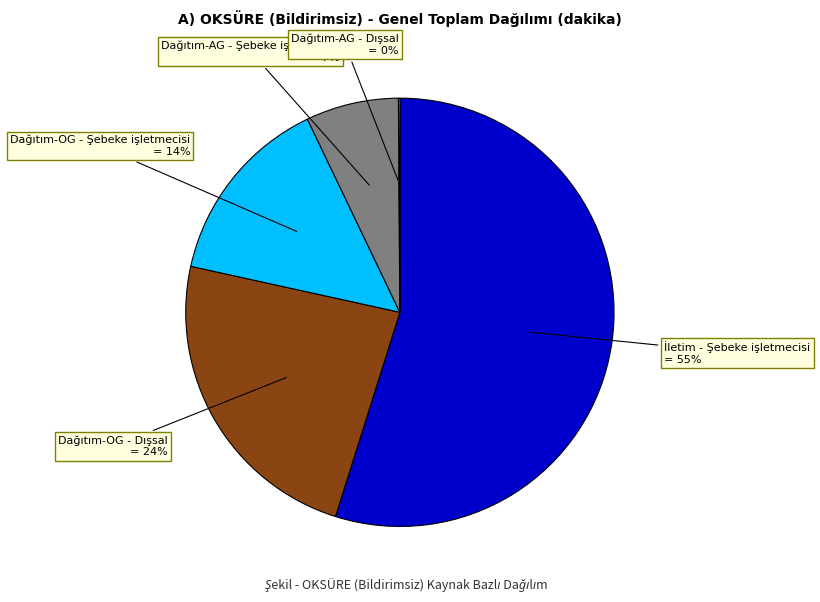

To the nearest percent, what is the difference between the largest and smallest slice percentages?

55%